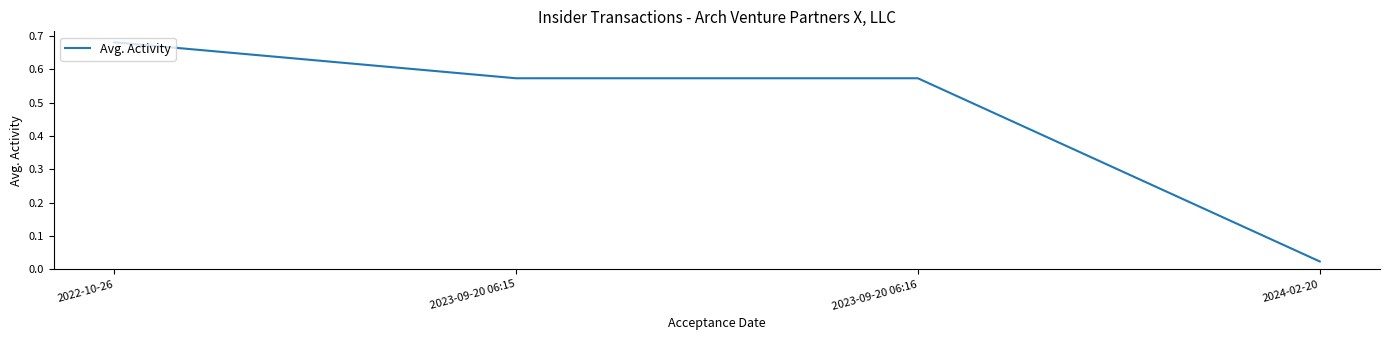

What is the sum of the values at 2022-10-26 and 2023-09-20 06:16?

1.3